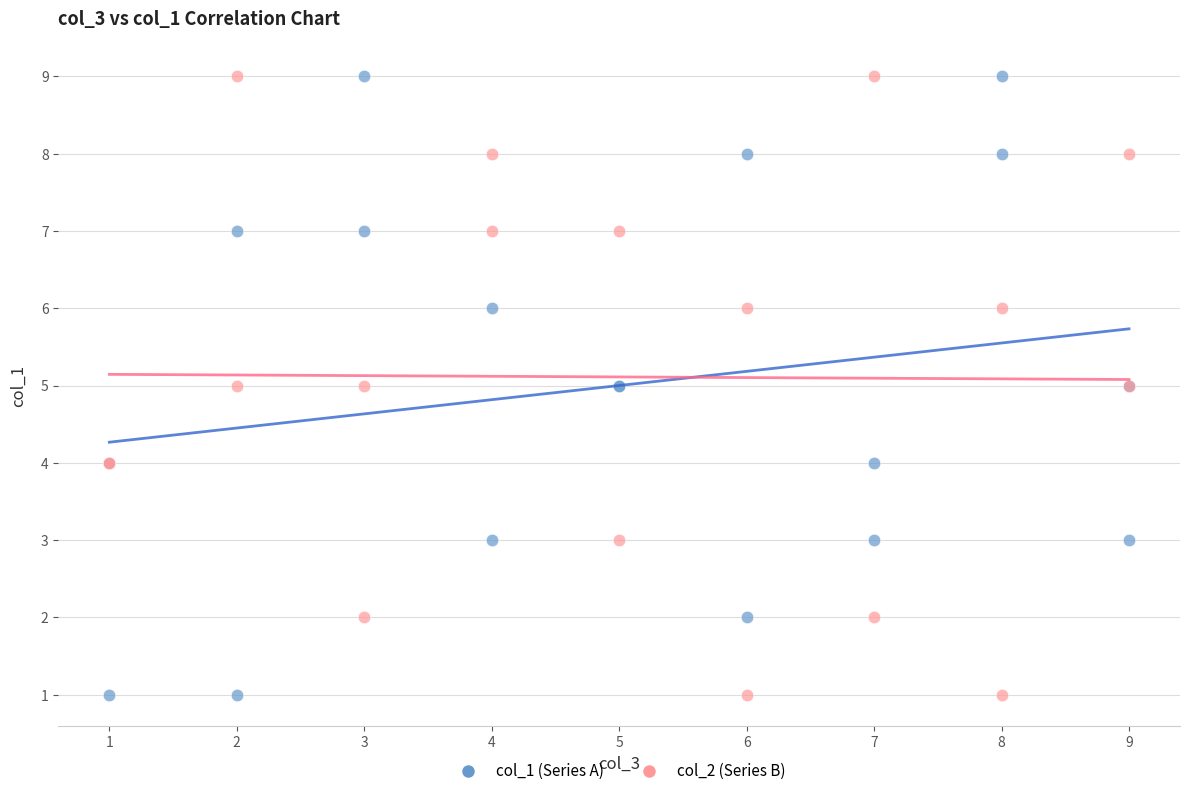

What is the X range (max minus min) for the scatter plot?

8